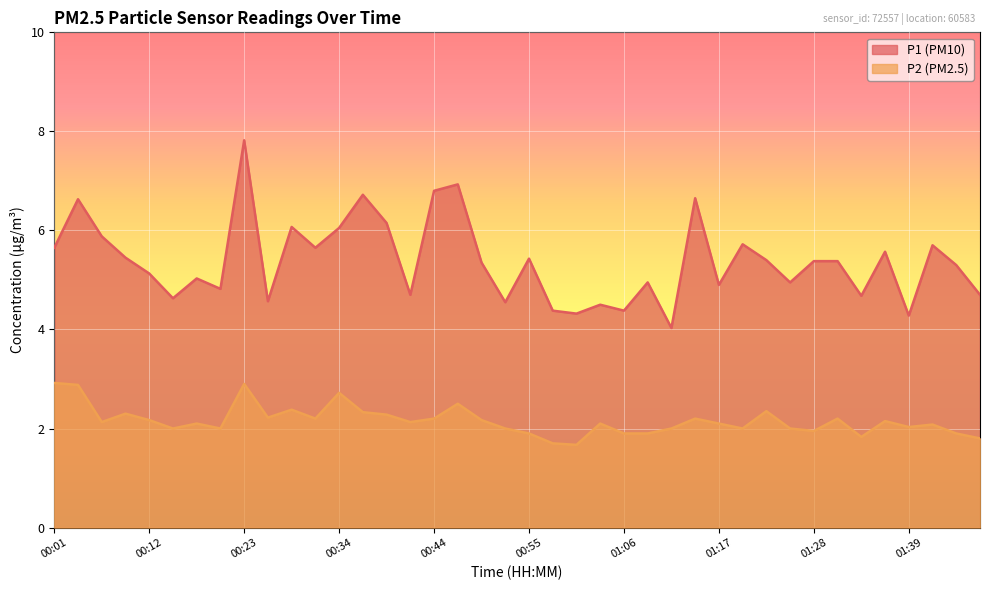

The P2 series shows 0.7 at 01:31. True or false?

False